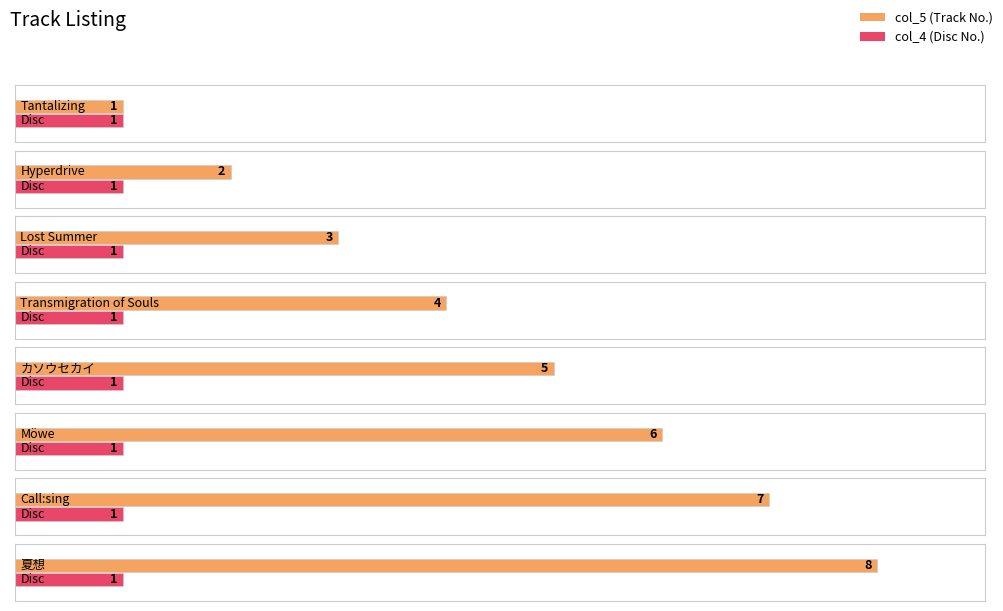

Which series changed the most between Transmigration of Souls and カソウセカイ?

col_5